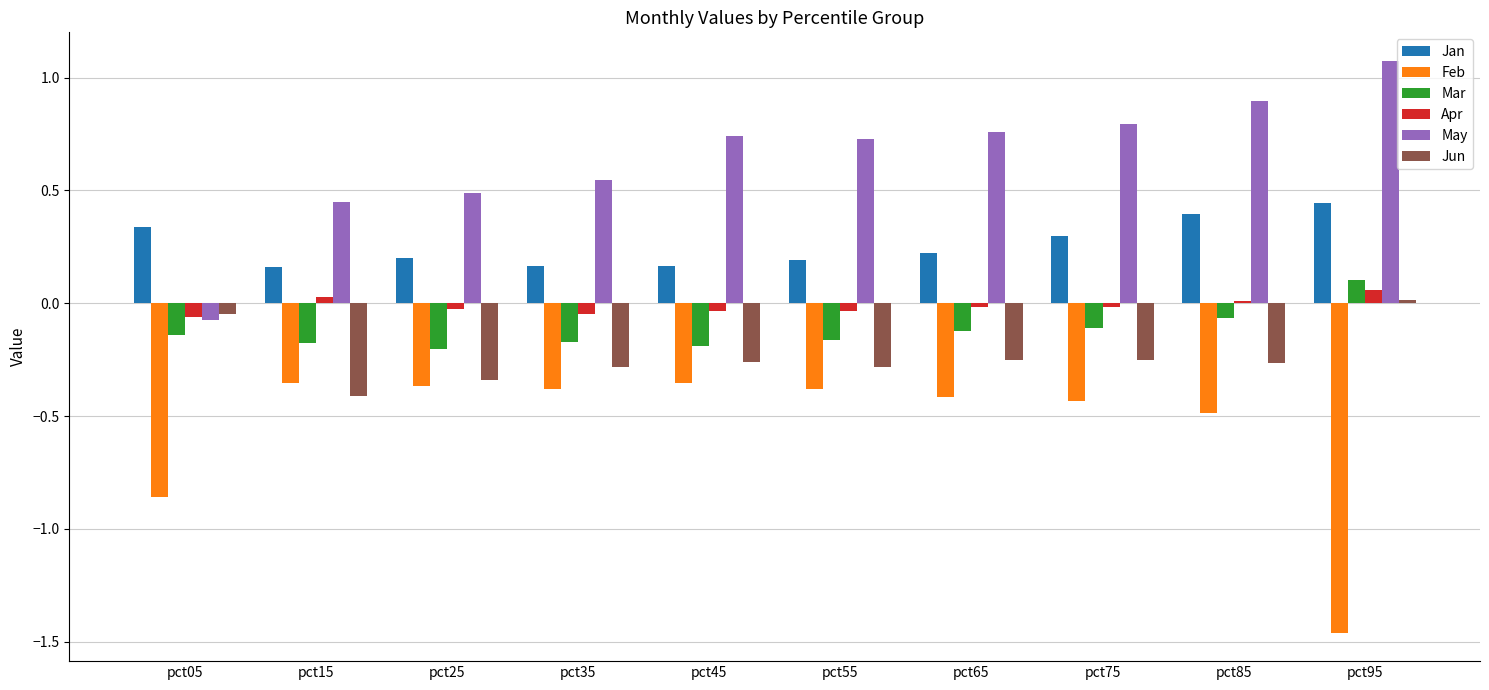

Which series has the largest total across all categories?

May